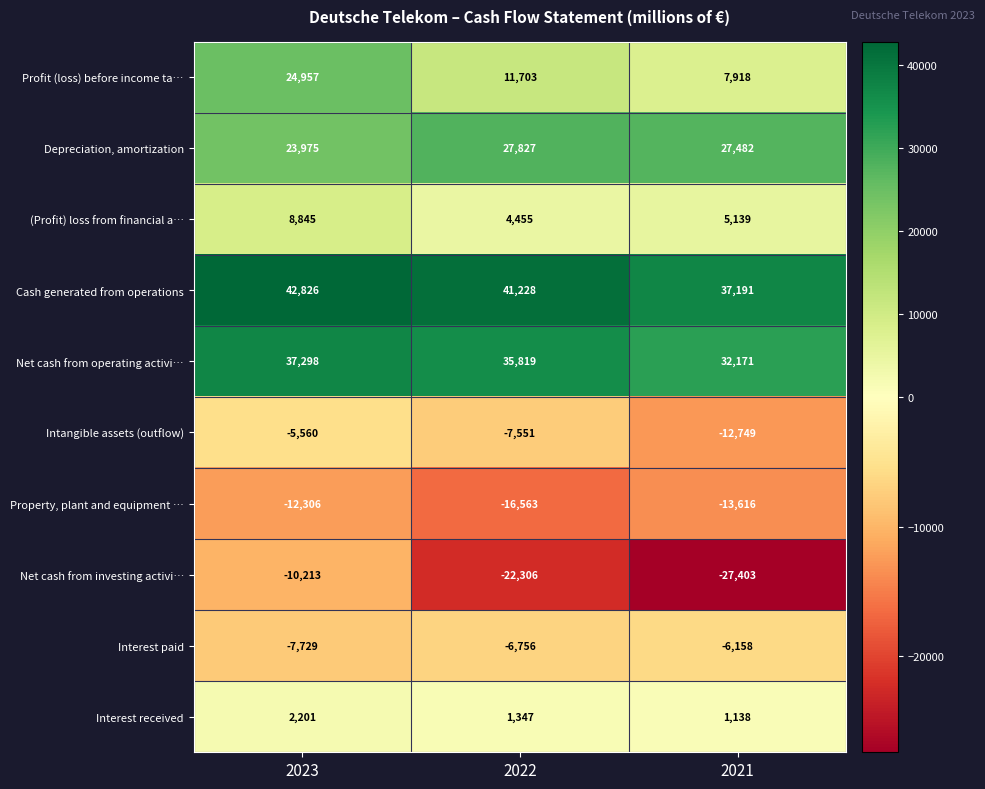

What is the sum of all Property, plant and equipment … values?

-42485